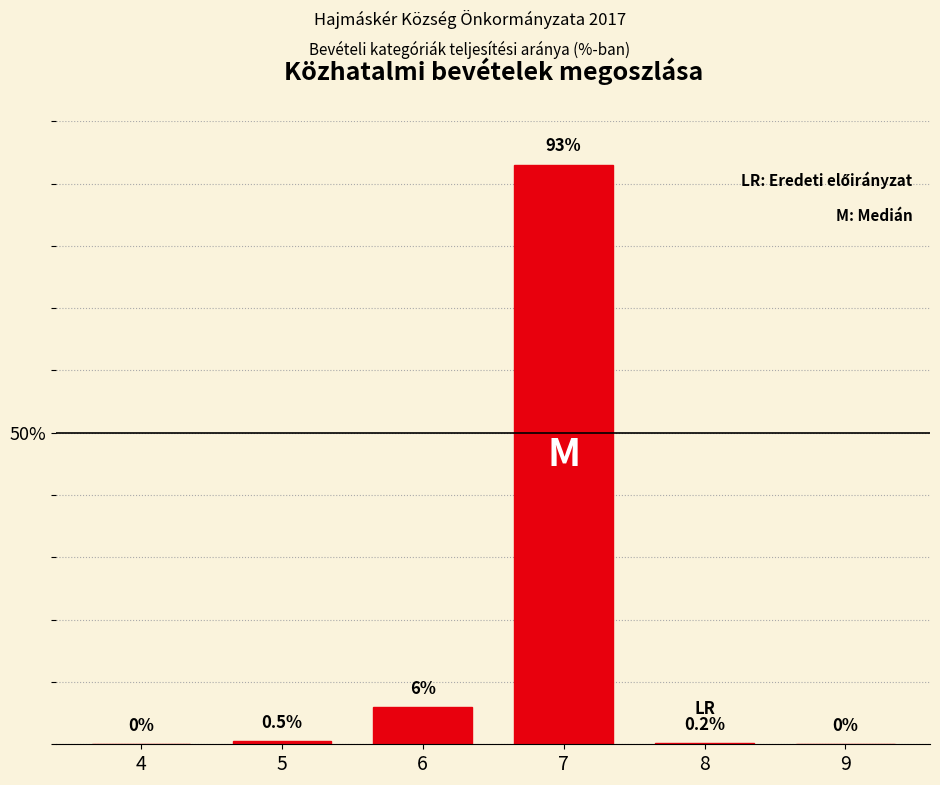

Reading left to right, what are all the values shown in this chart?

4=0.0	5=0.5	6=6.0	7=93.0	8=0.2	9=0.0